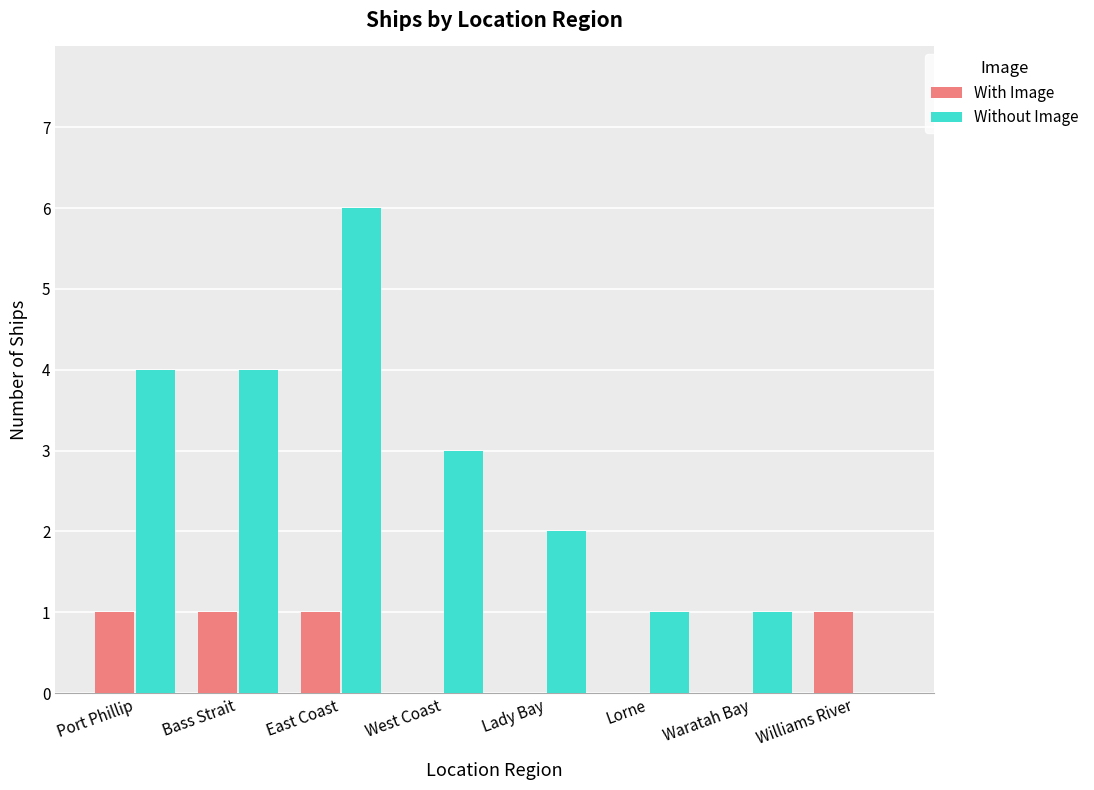

Reading right to left, transcribe all the data shown in this chart.

With Image: 1	0	0	0	0	1	1	1
Without Image: 0	1	1	2	3	6	4	4